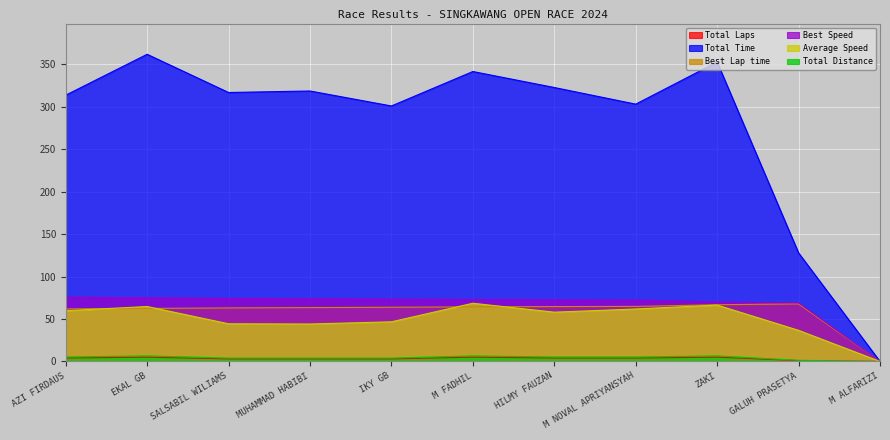

Between HILMY FAUZAN and EKAL GB, which is larger?

EKAL GB